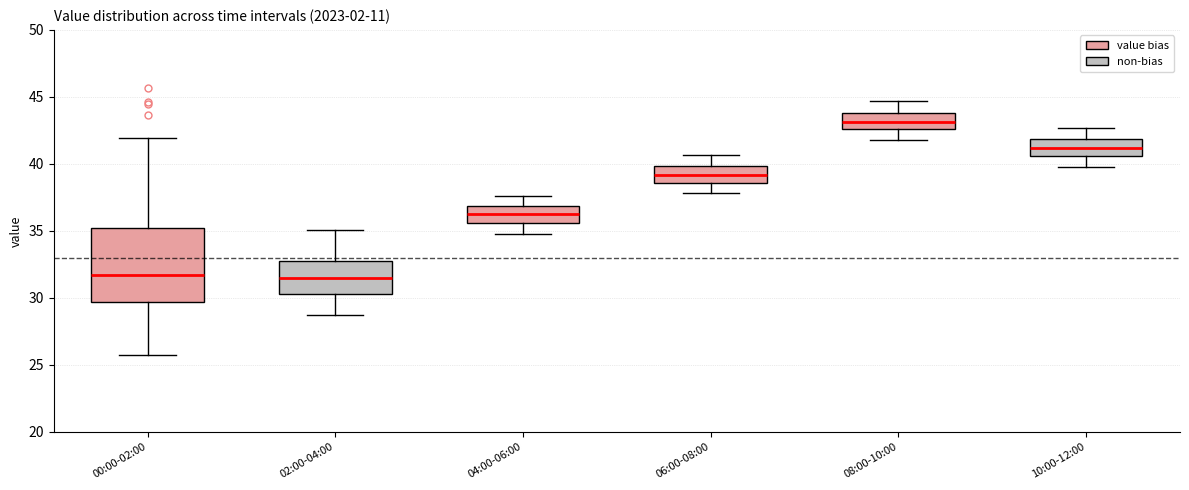

Reading left to right, transcribe this box plot: for each box, give where its median line is, the range the box spans, and where its two whiskers end, as read against the y-axis. The values are not printed on the chart, so give them approximately, as read against the axis.

00:00-02:00: median 31.5, box 29.5 to 35.0, whiskers 25.5 to 42.0
02:00-04:00: median 31.5, box 30.5 to 32.5, whiskers 28.5 to 35.0
04:00-06:00: median 36.5, box 35.5 to 37.0, whiskers 35.0 to 37.5
06:00-08:00: median 39.0, box 38.5 to 40.0, whiskers 38.0 to 40.5
08:00-10:00: median 43.0, box 42.5 to 44.0, whiskers 42.0 to 44.5
10:00-12:00: median 41.0, box 40.5 to 42.0, whiskers 40.0 to 42.5